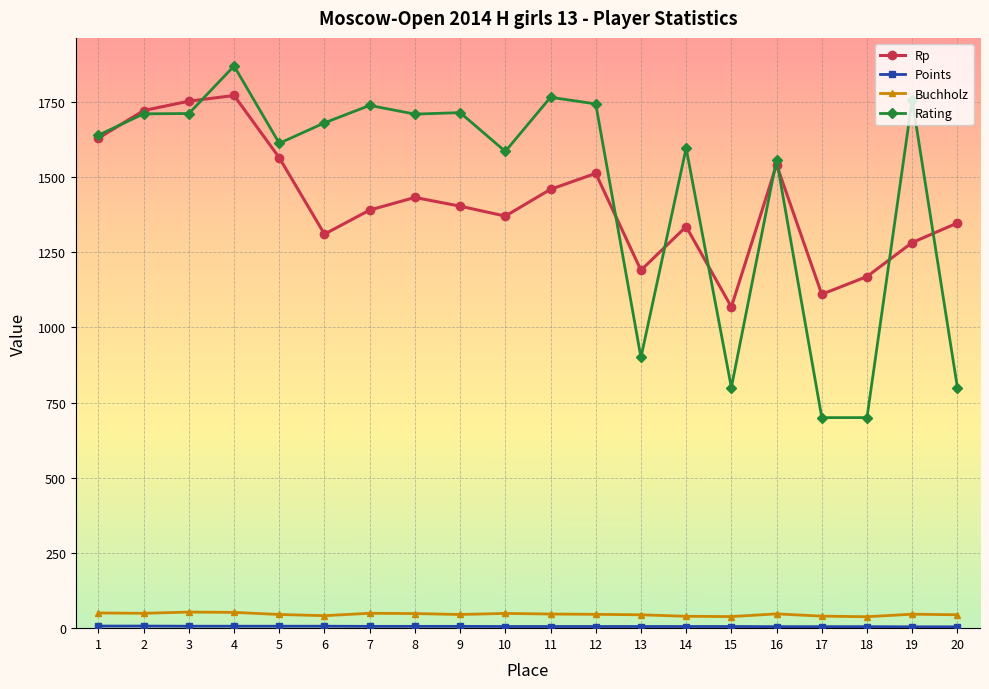

What is the average value of the Rating series?

1464.3